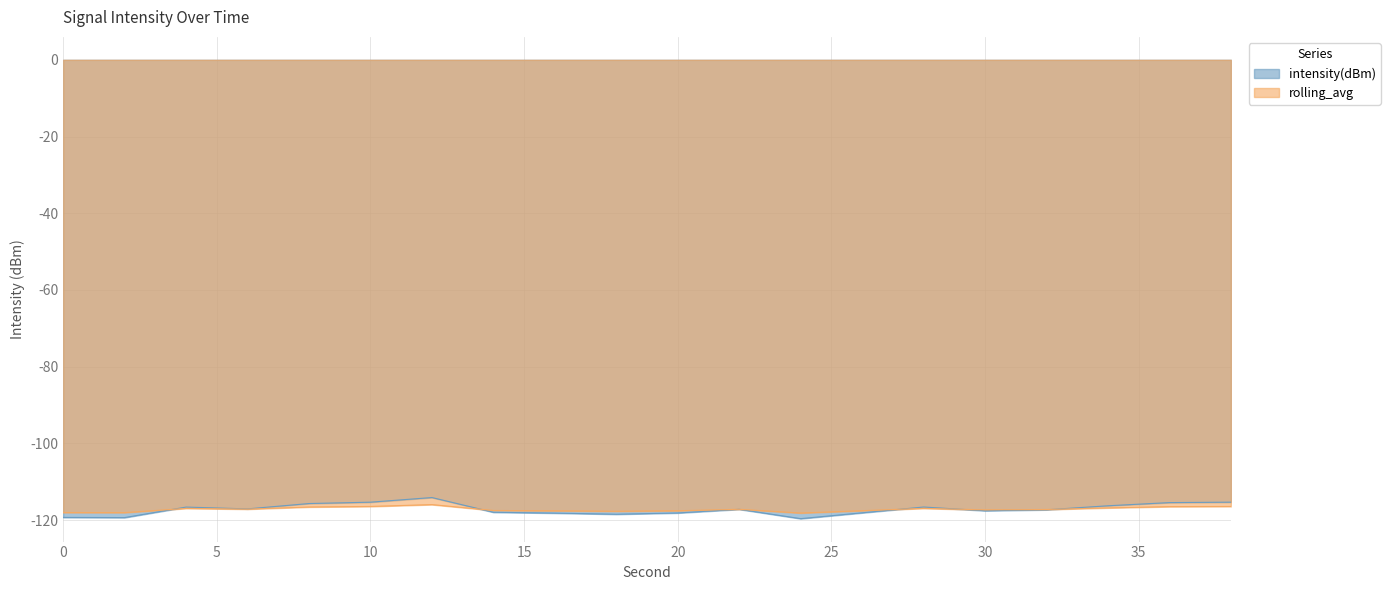

How many categories are shown in the chart?

20